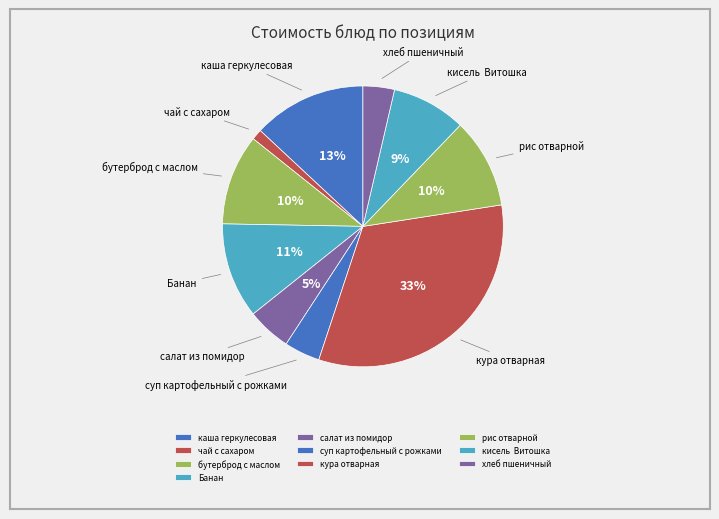

Do бутерброд с маслом and хлеб пшеничный together represent more than half of the pie?

No